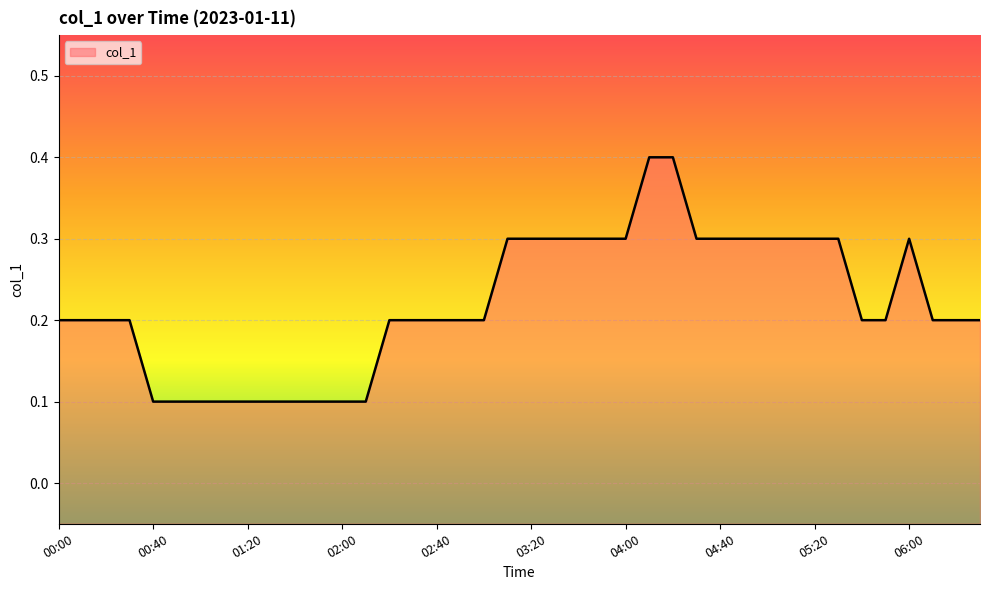

What is the value of the 20th point from the left?

0.3